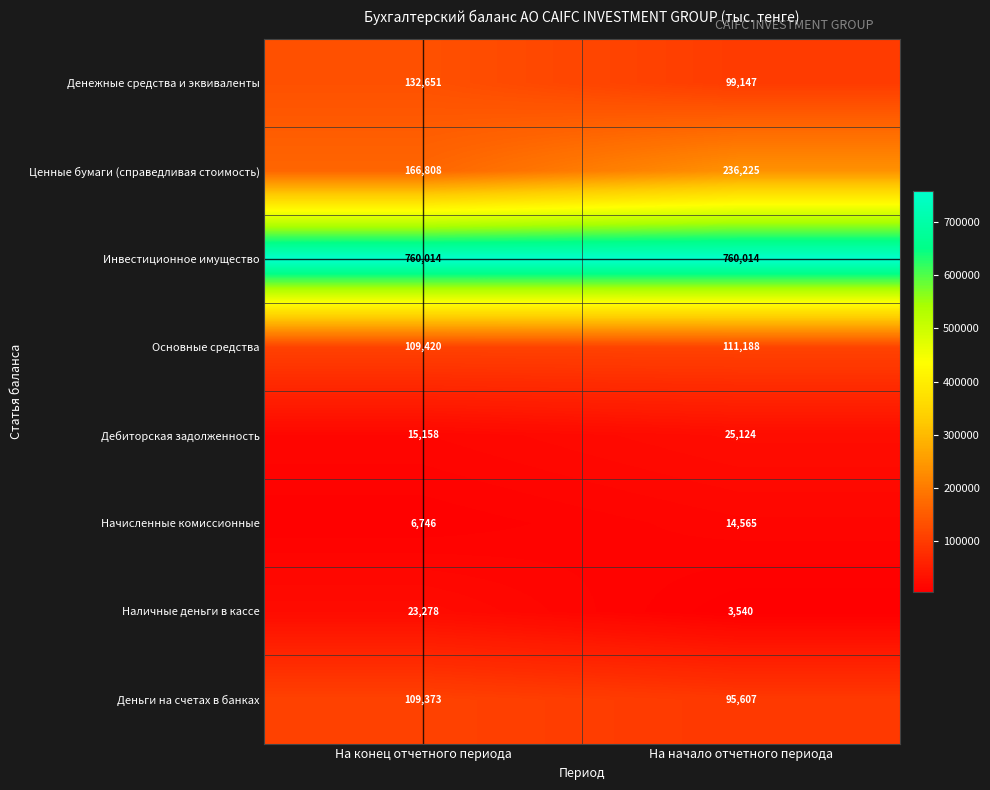

What is the difference between the maximum and minimum values in the Начисленные комиссионные series?

7819